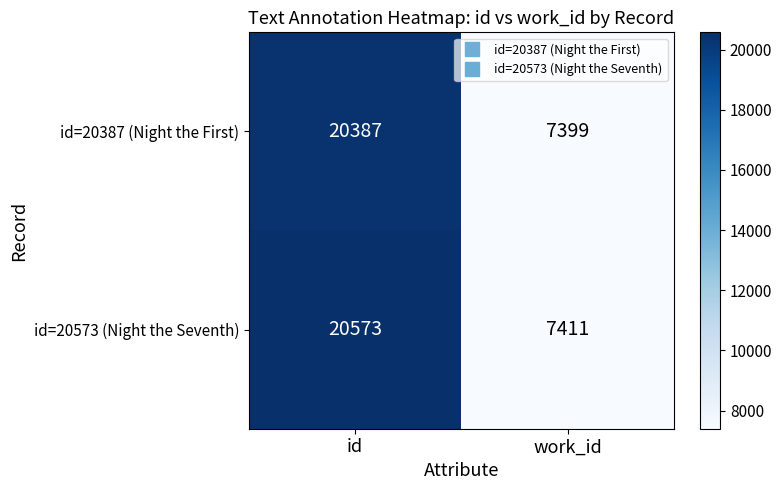

What is the spread (max minus min) of values at id?

186